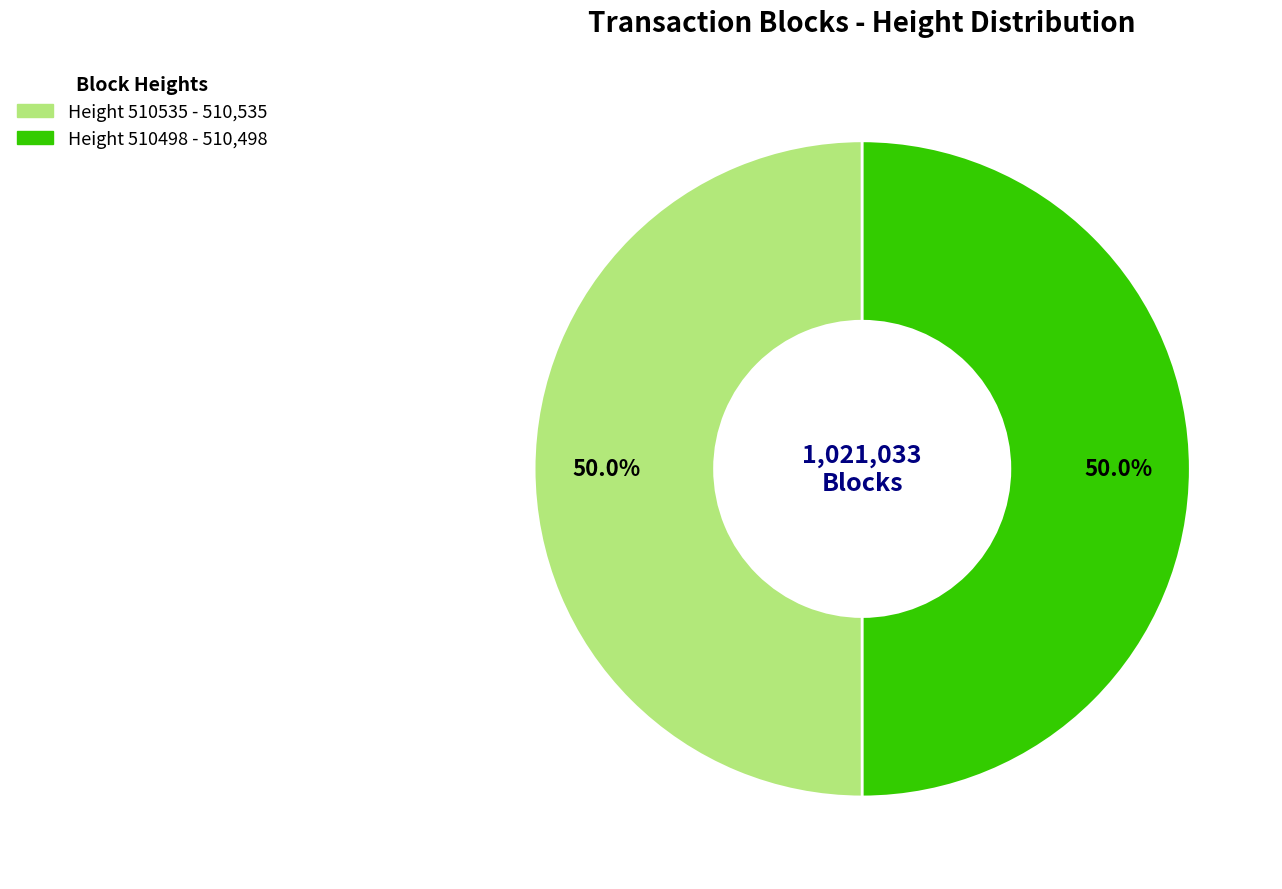

What percentage is the Height 510535 slice, to the nearest percent?

50%